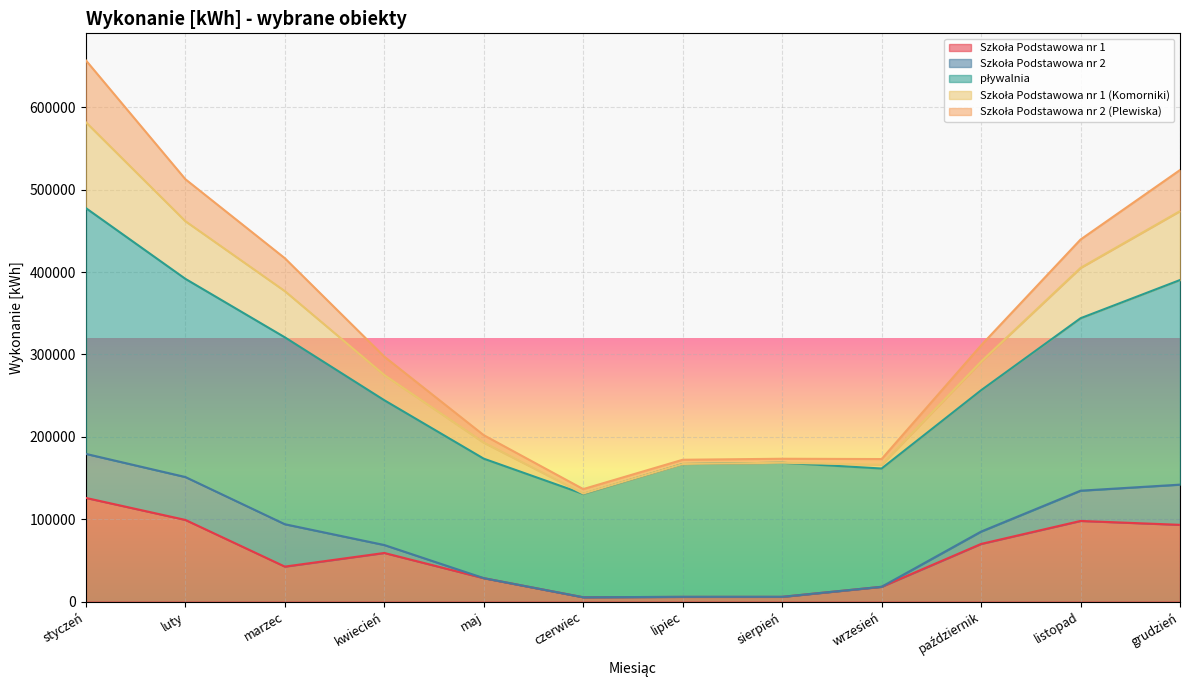

At which category is the sum across all series the highest?

styczeń